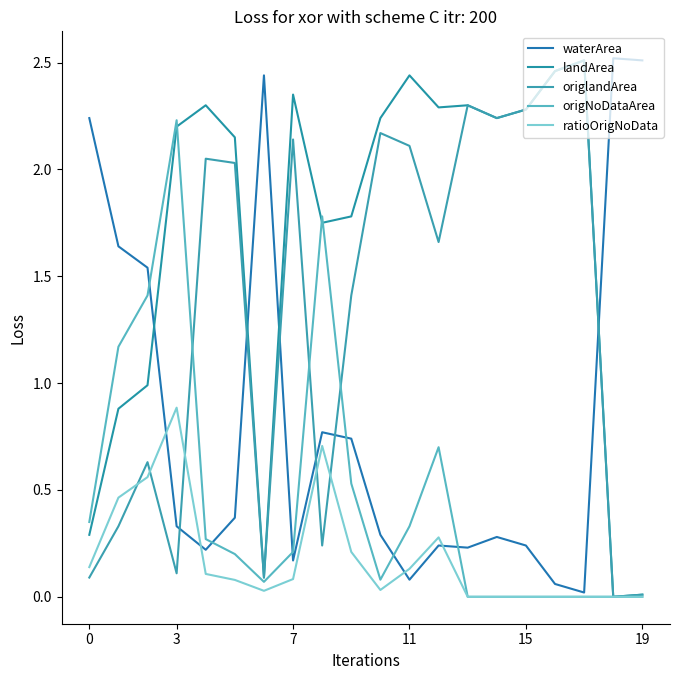

Is this an area chart (filled region under the line)?

No